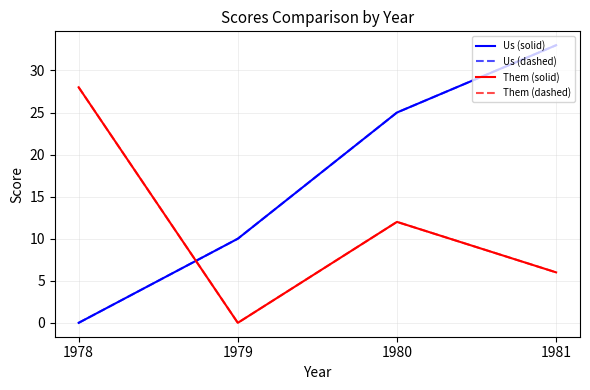

What is the maximum value shown in the chart?

33